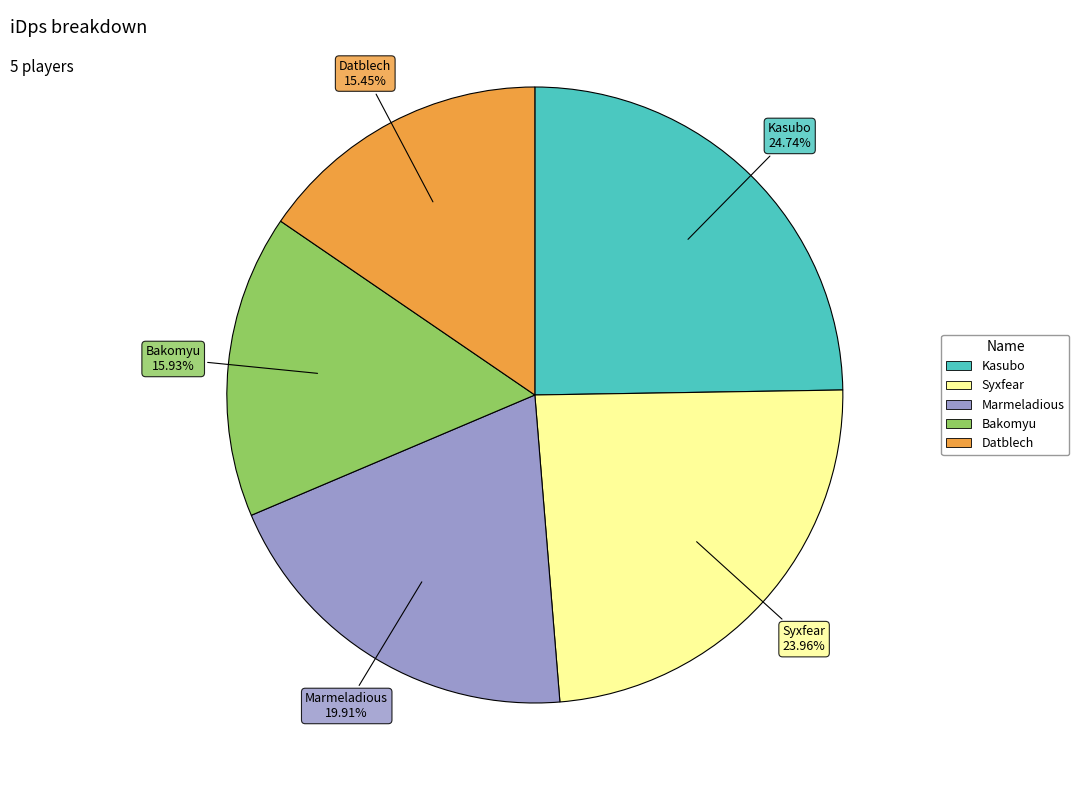

Does any single category account for the majority?

No